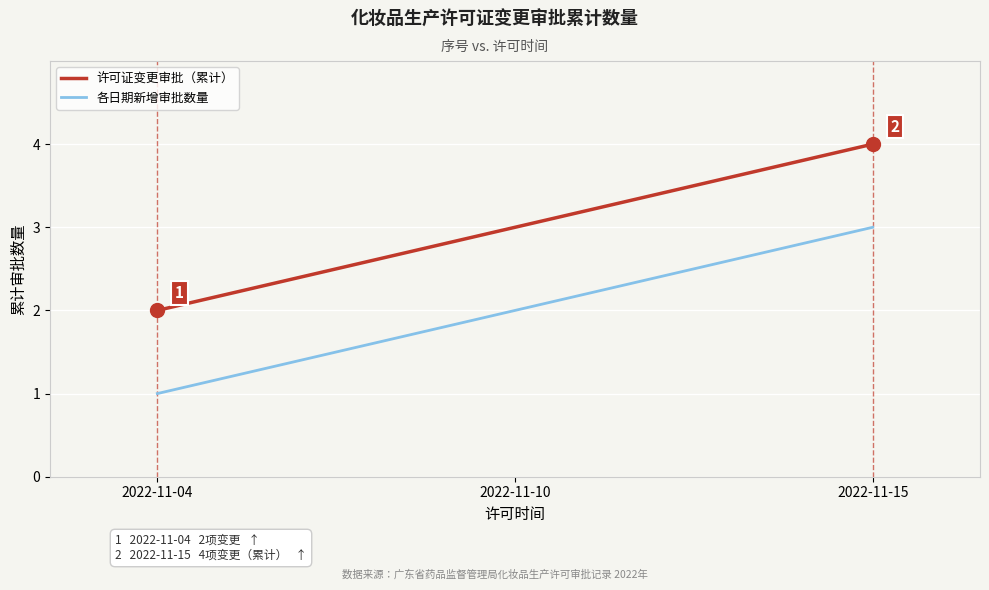

Rank the series by their maximum value, from lowest to highest.

各日期新增审批数量, 许可证变更审批（累计）